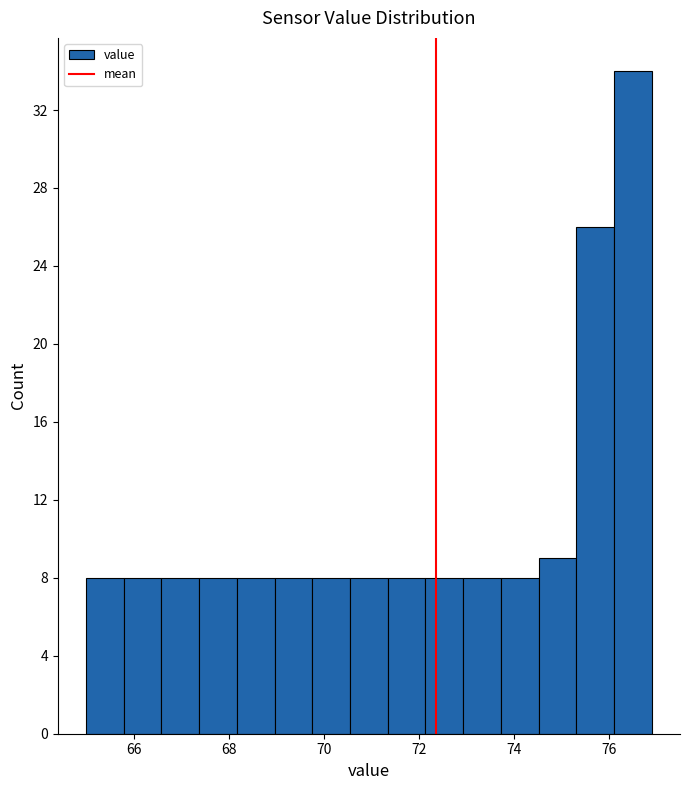

Around what value on the x-axis is the tallest bar? Give the approximate position of its centre, as read against the axis.

76.6